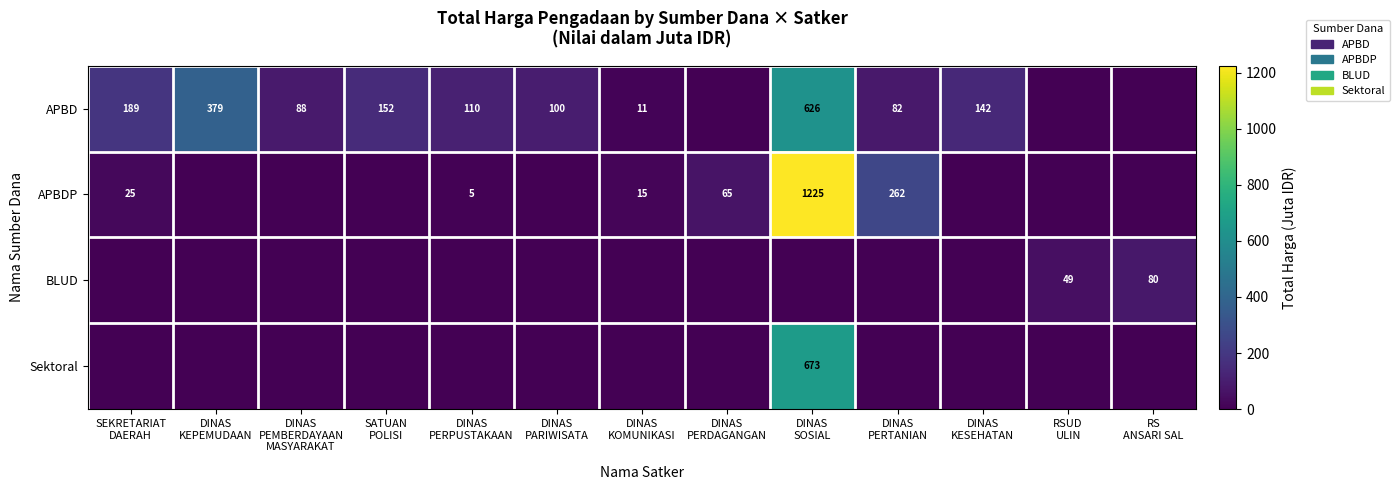

The BLUD series shows 0.0 at DINAS KOMUNIKASI. True or false?

True